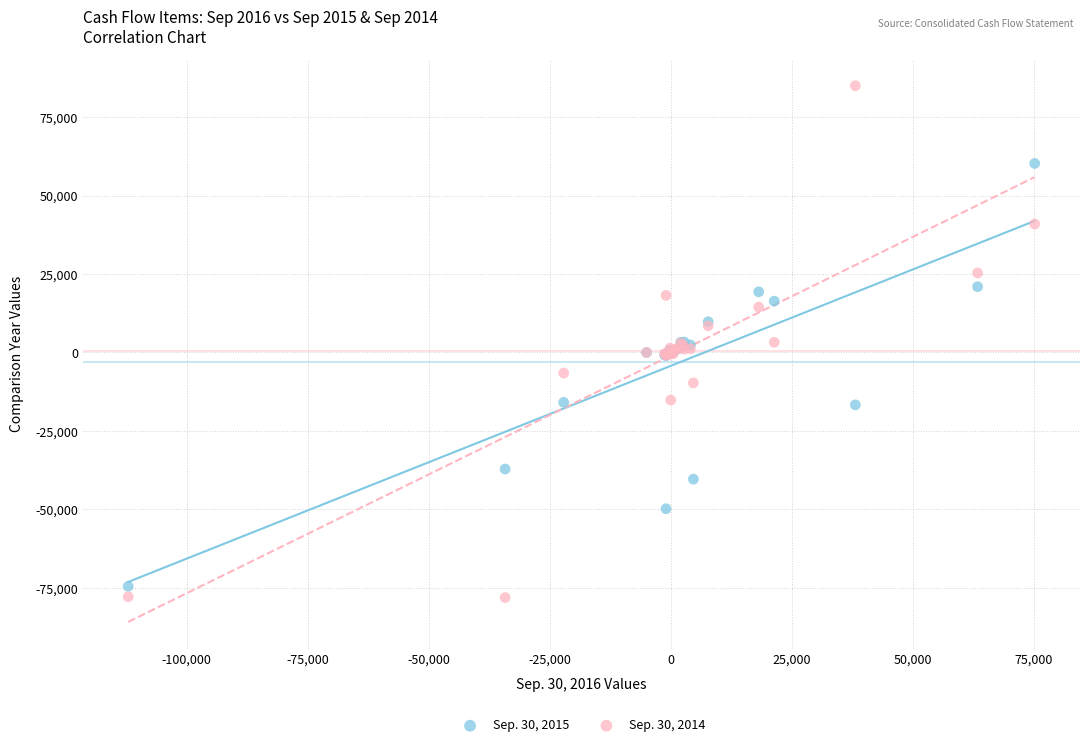

What are all the series names shown in the legend?

Sep. 30, 2015, Sep. 30, 2014